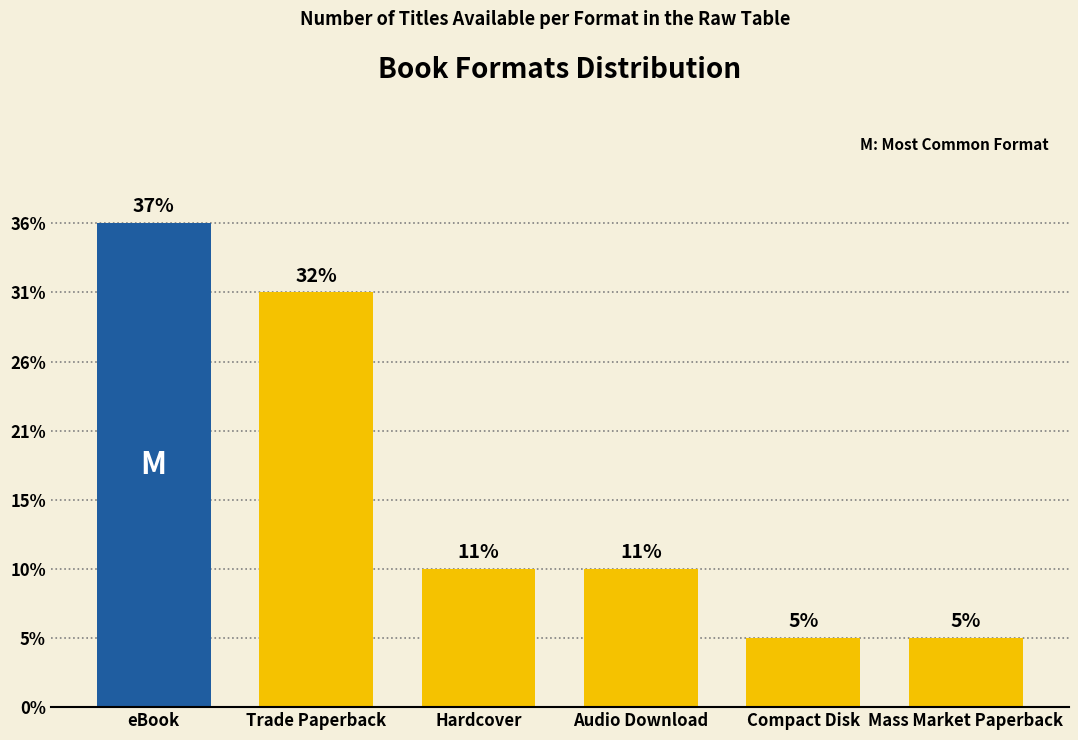

List the labels in order of value, smallest first.

Compact Disk, Mass Market Paperback, Hardcover, Audio Download, Trade Paperback, eBook